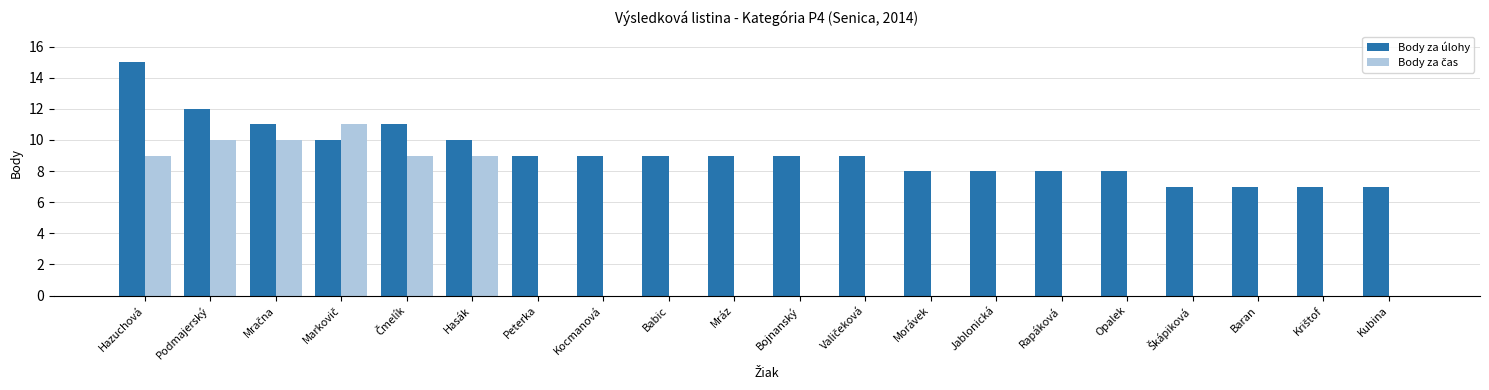

What value does the Body za úlohy series have at Babic?

9